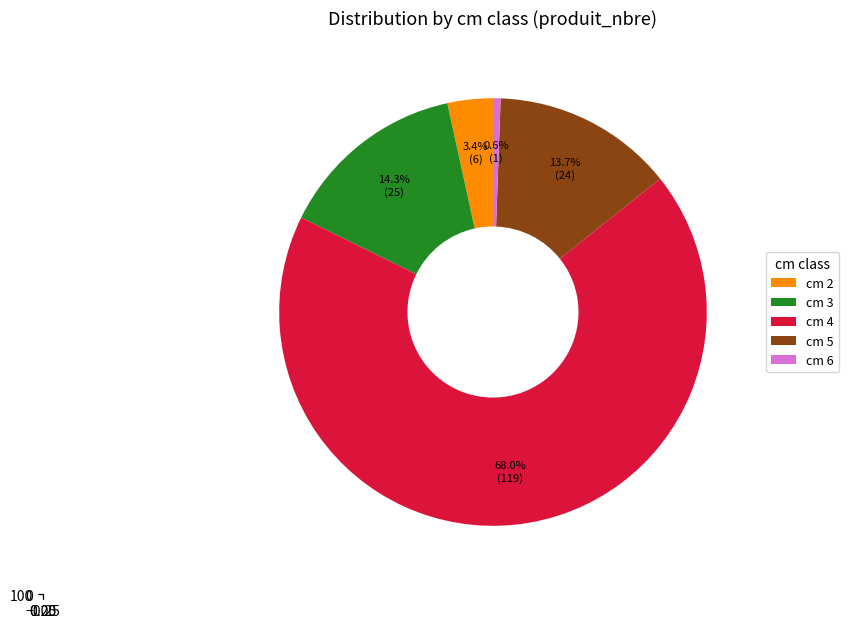

How many slices are in this pie chart?

5